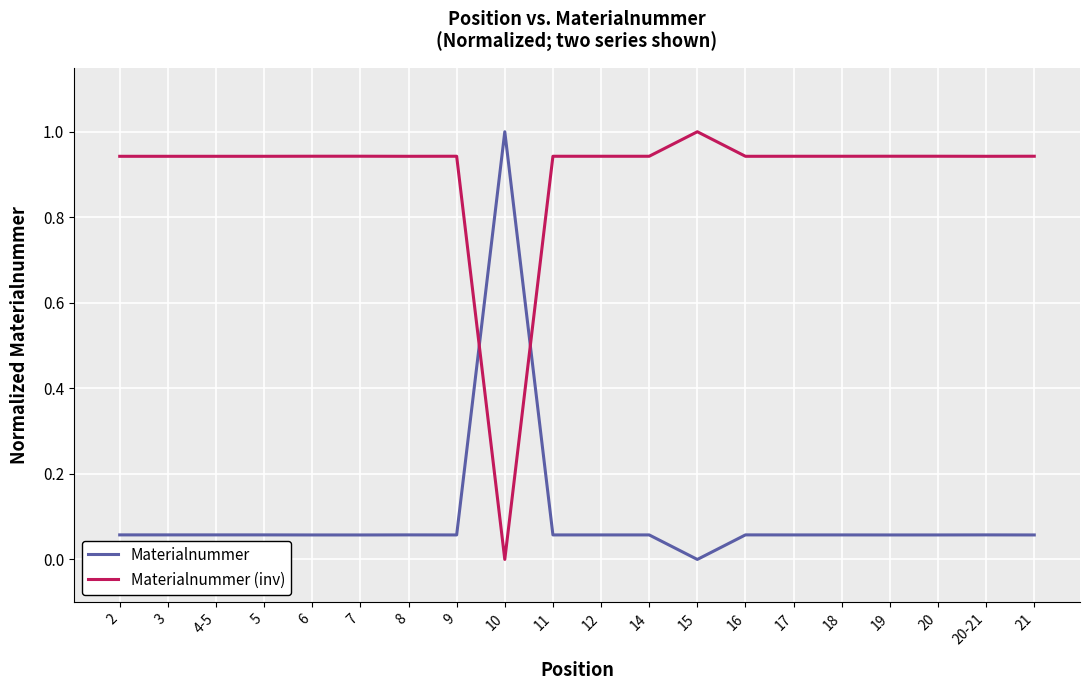

The value of Materialnummer (inv) at 18 is 0.4. True or false?

False